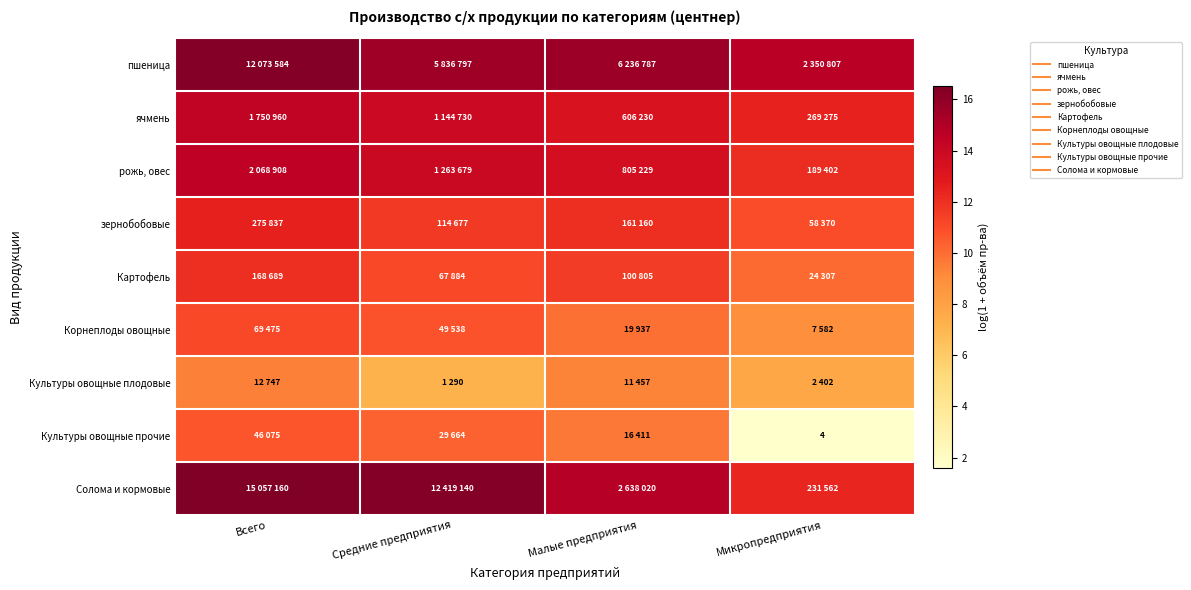

The ячмень series shows 7.6 at Малые предприятия. True or false?

False